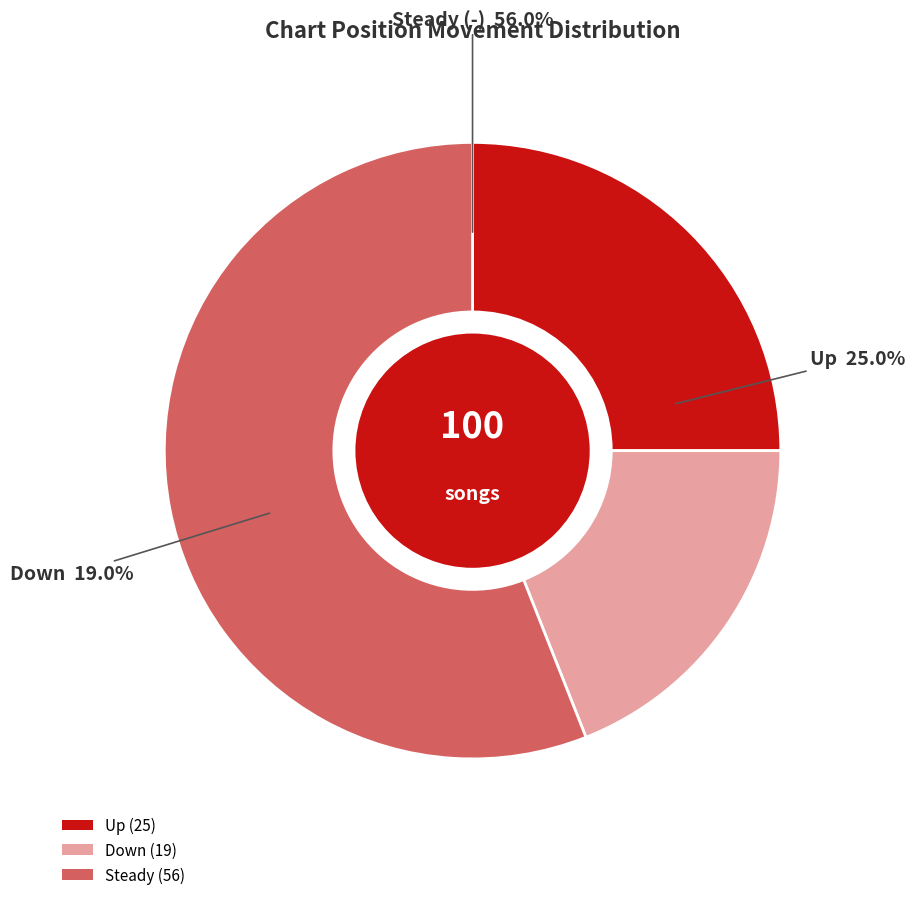

Combined, what portion of the pie is up and down?

44.0%